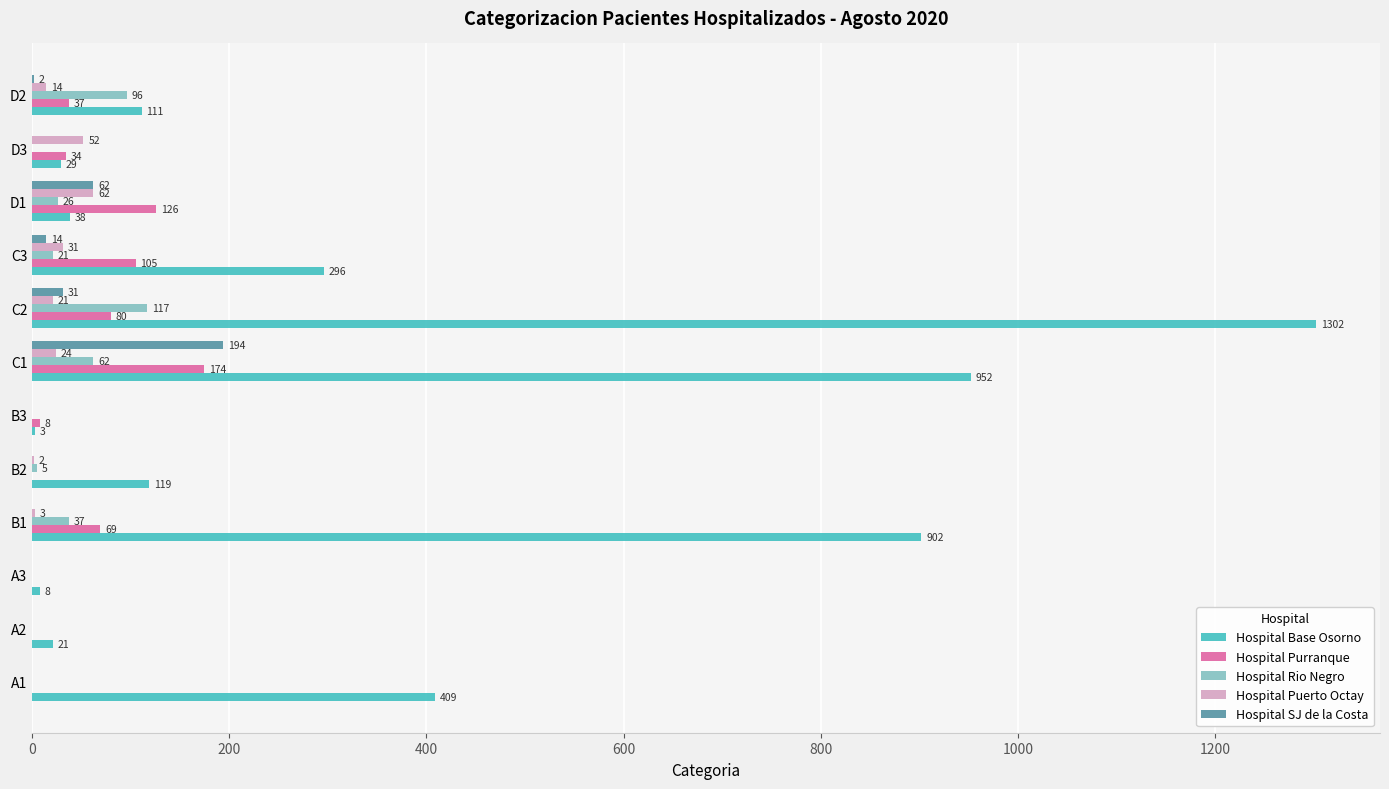

Which series changed the most between A1 and D1?

Hospital Base Osorno